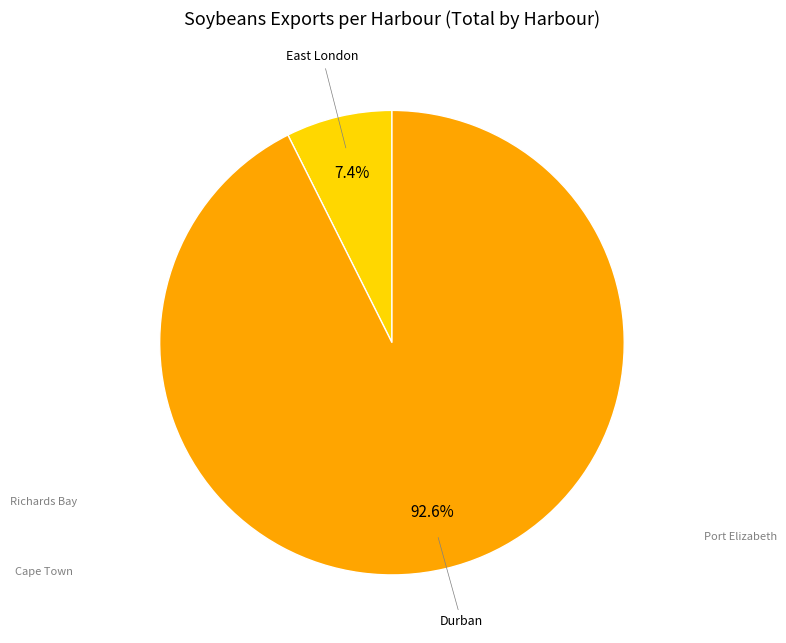

Is there any slice that represents more than half of the pie?

Yes